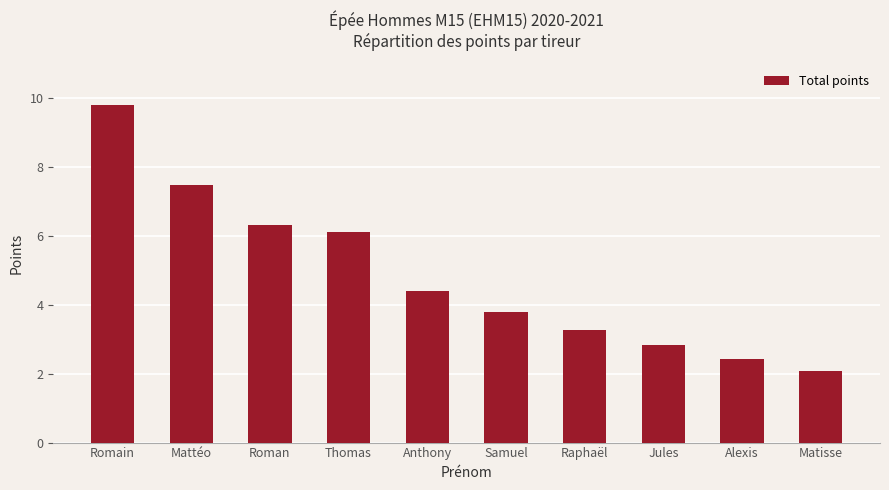

How many series are shown in this chart?

1